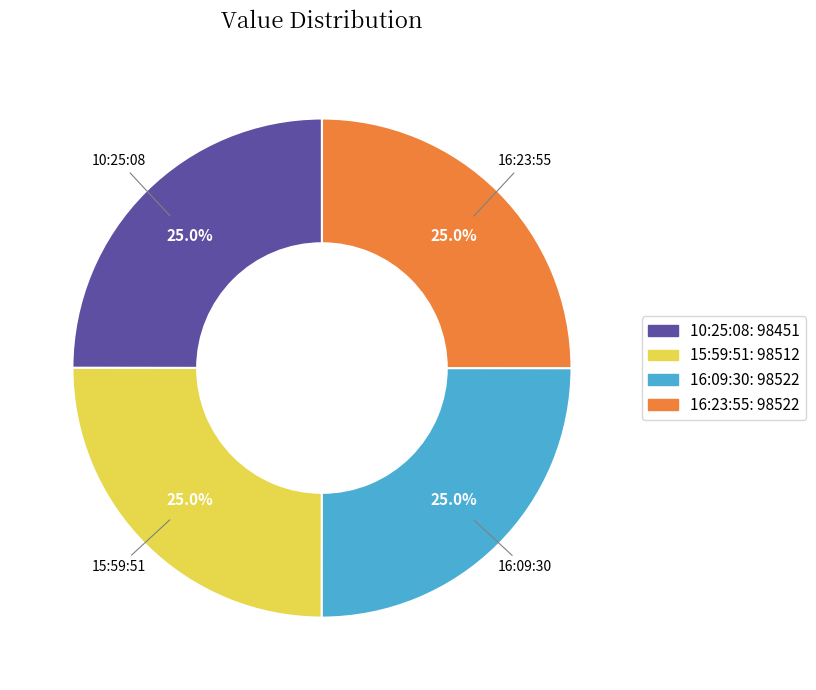

How many segments does this pie chart have?

4